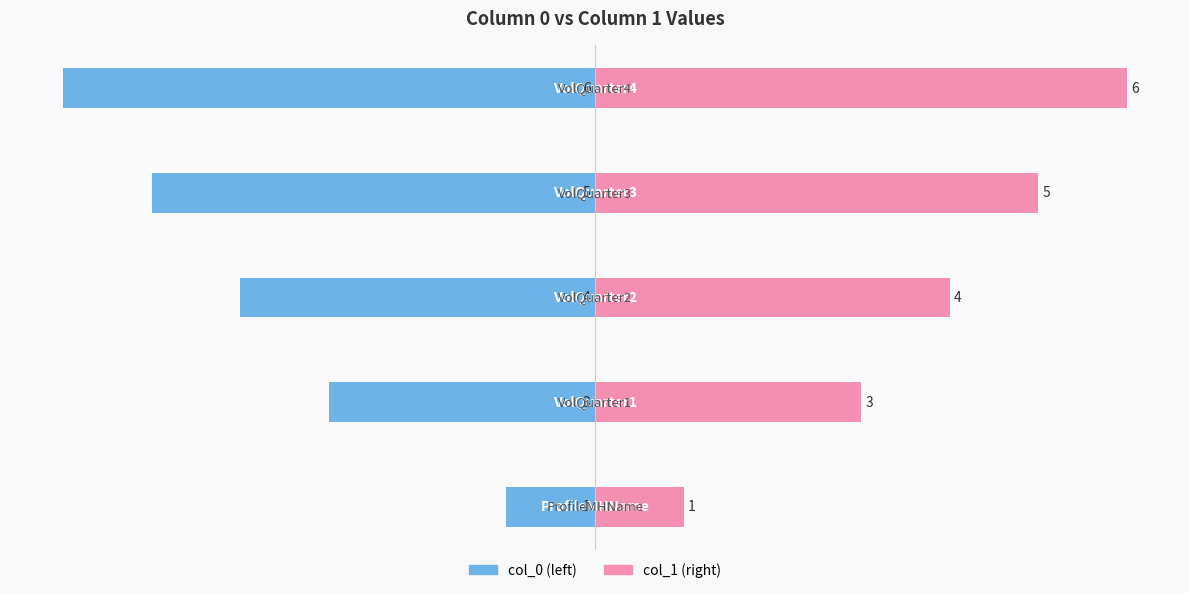

What is the highest value of the col_0 (left) series?

-1